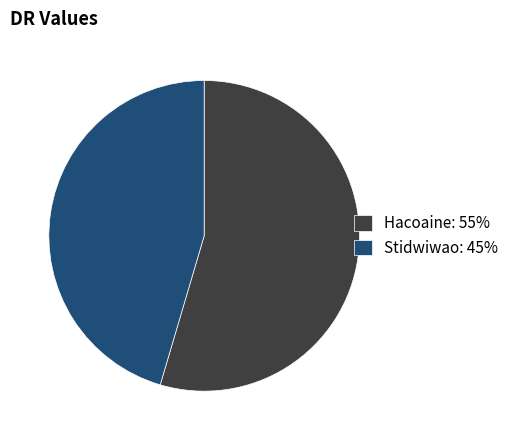

The Hacoaine: 55% slice represents 55% of the pie. True or false?

True